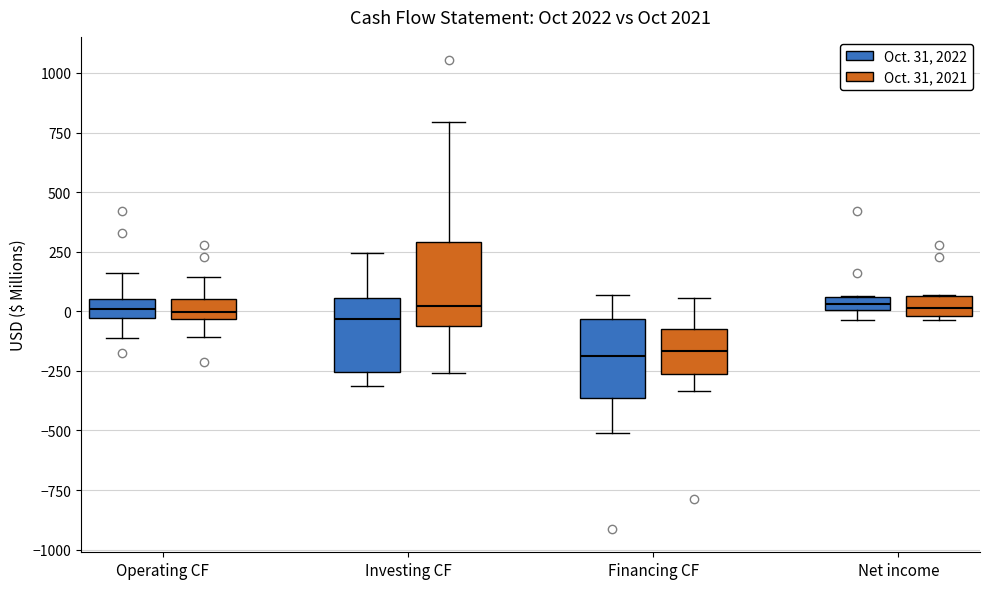

Where is the lower edge of the box for Financing CF (Oct. 31, 2021) on the y-axis? The values are not printed on the chart, so give them approximately, as read against the axis.

-250